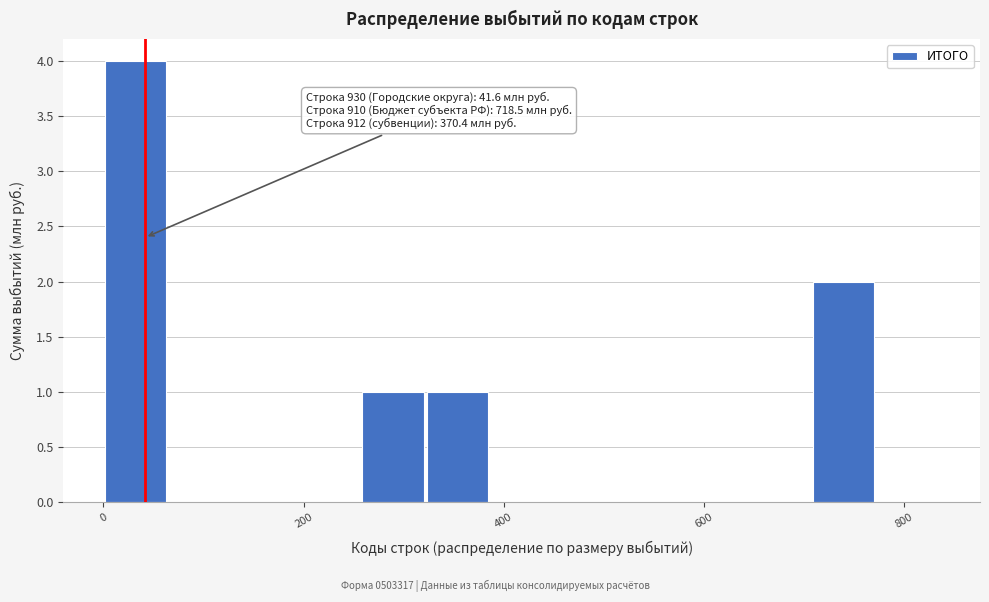

Around what value on the x-axis is the tallest bar? Give the approximate position of its centre, as read against the axis.

40